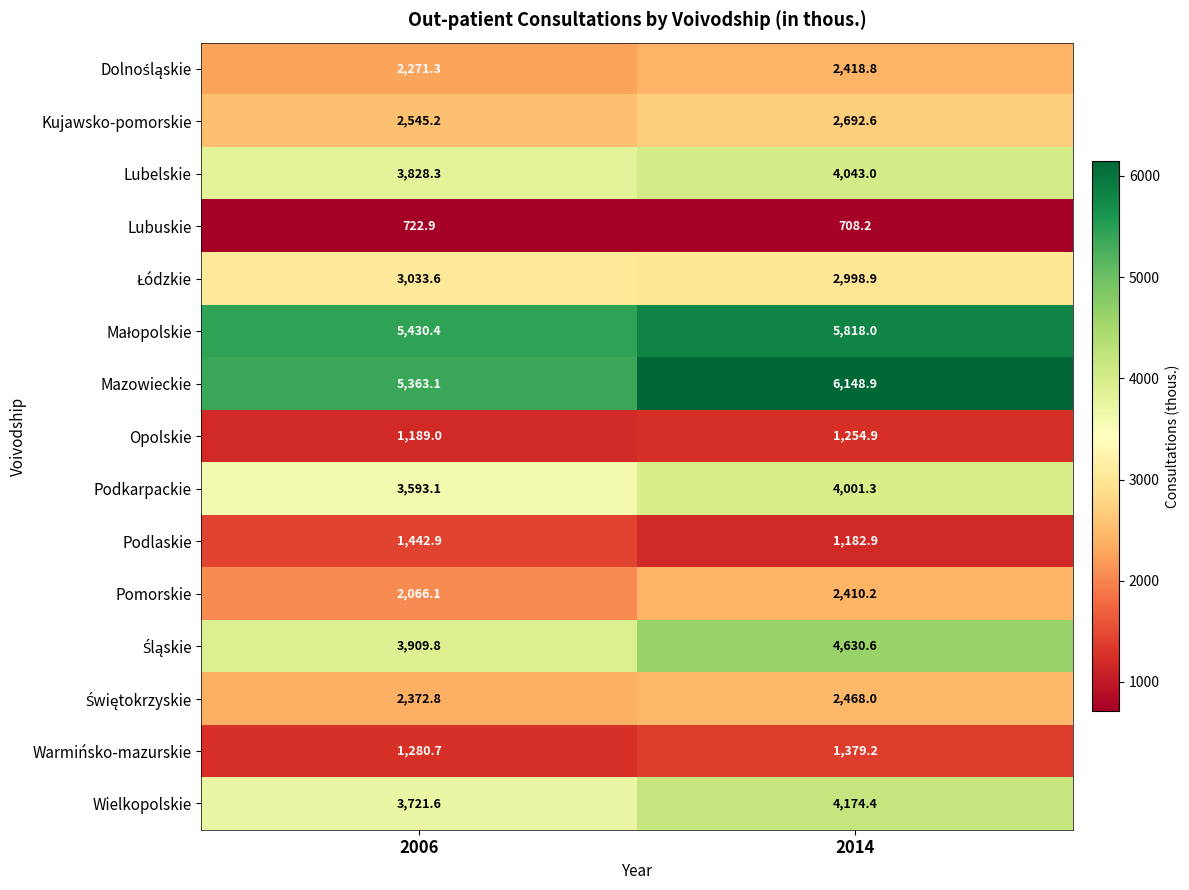

Which series has the widest spread of values?

Mazowieckie